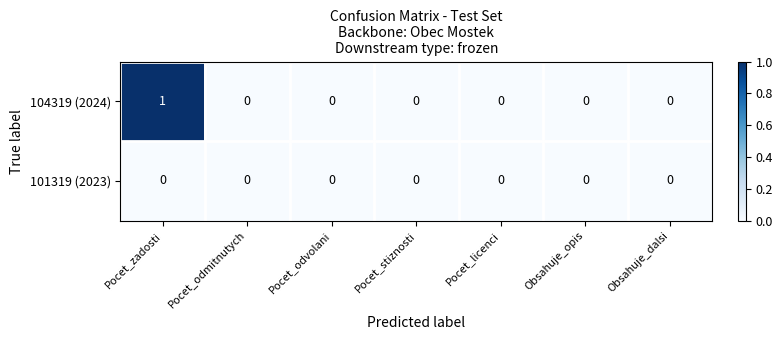

Rank the series by their maximum value, from lowest to highest.

101319 (2023), 104319 (2024)